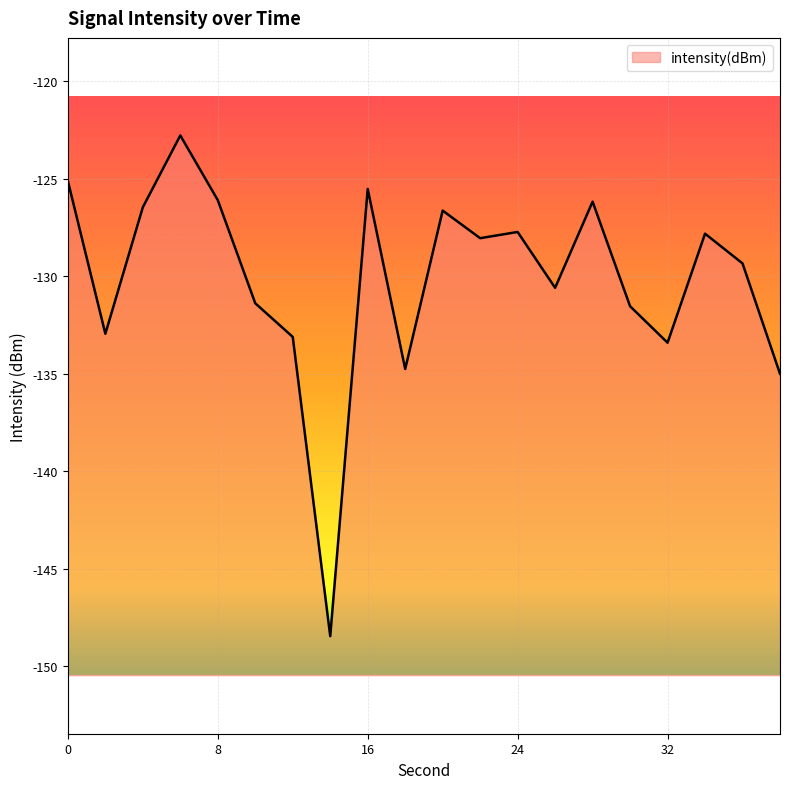

What is the maximum value shown in the chart?

-122.8